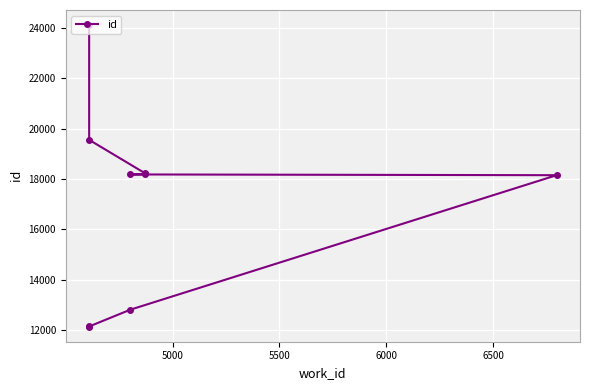

What is the difference between the maximum and minimum values?

11965